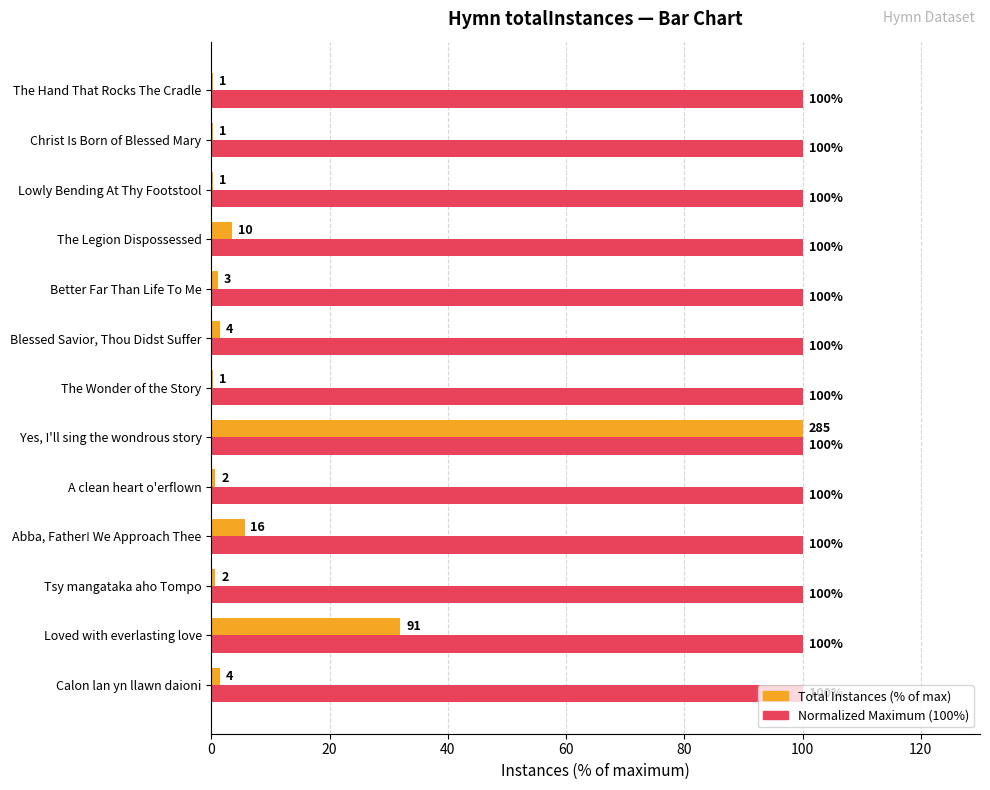

At which category is the sum across all series the highest?

Yes, I'll sing the wondrous story